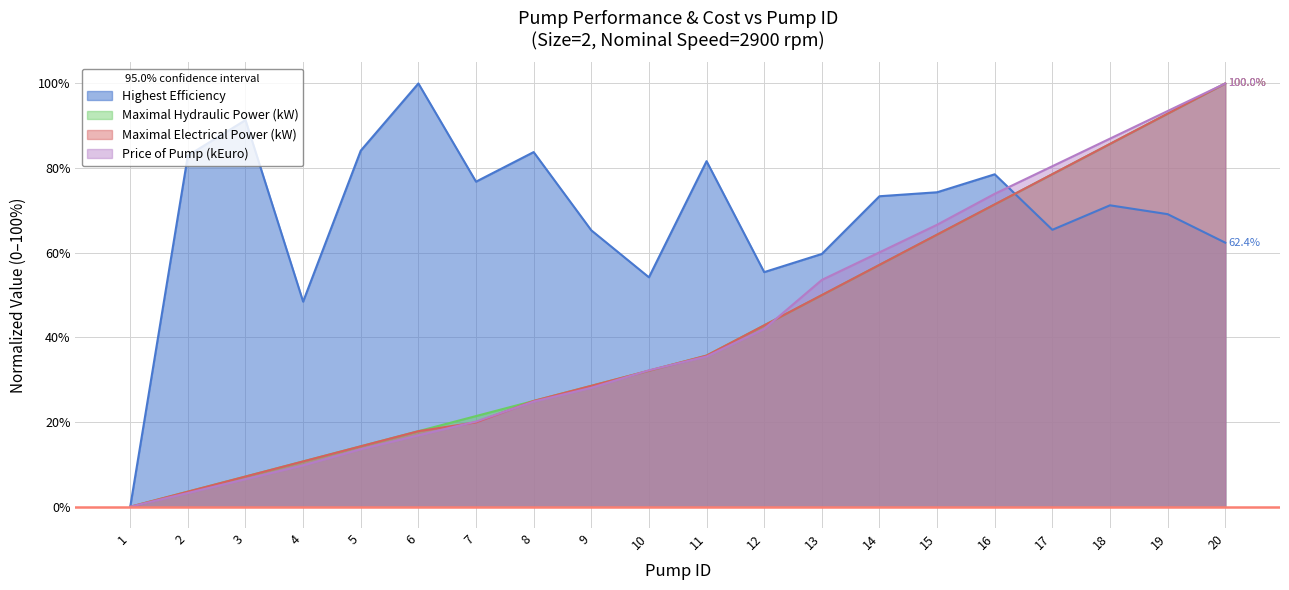

The Maximal Hydraulic Power (kW) series shows 0.1 at 6. True or false?

False